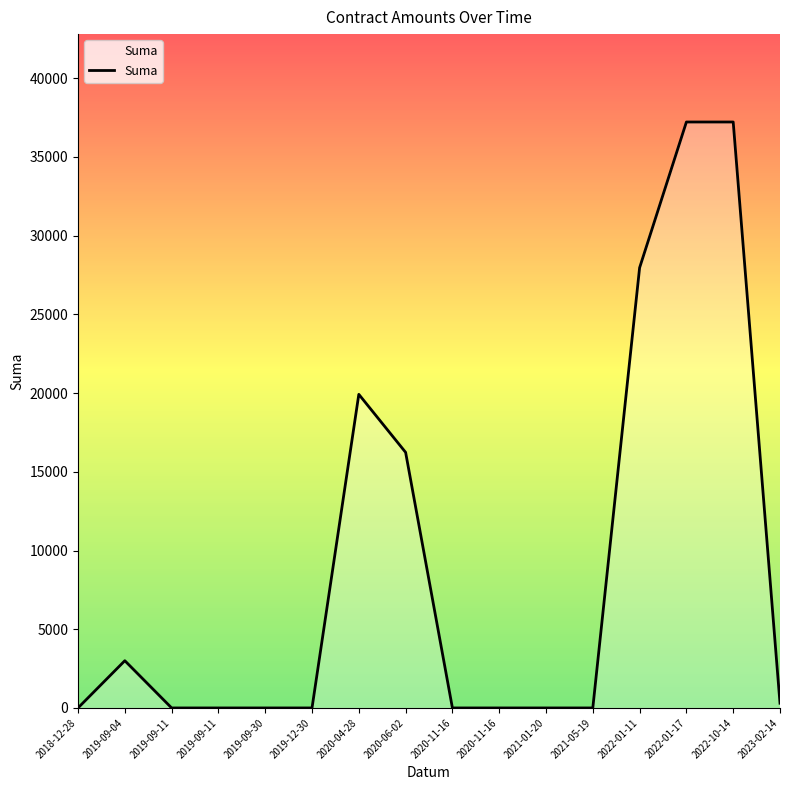

What is the greatest value displayed?

37219.0